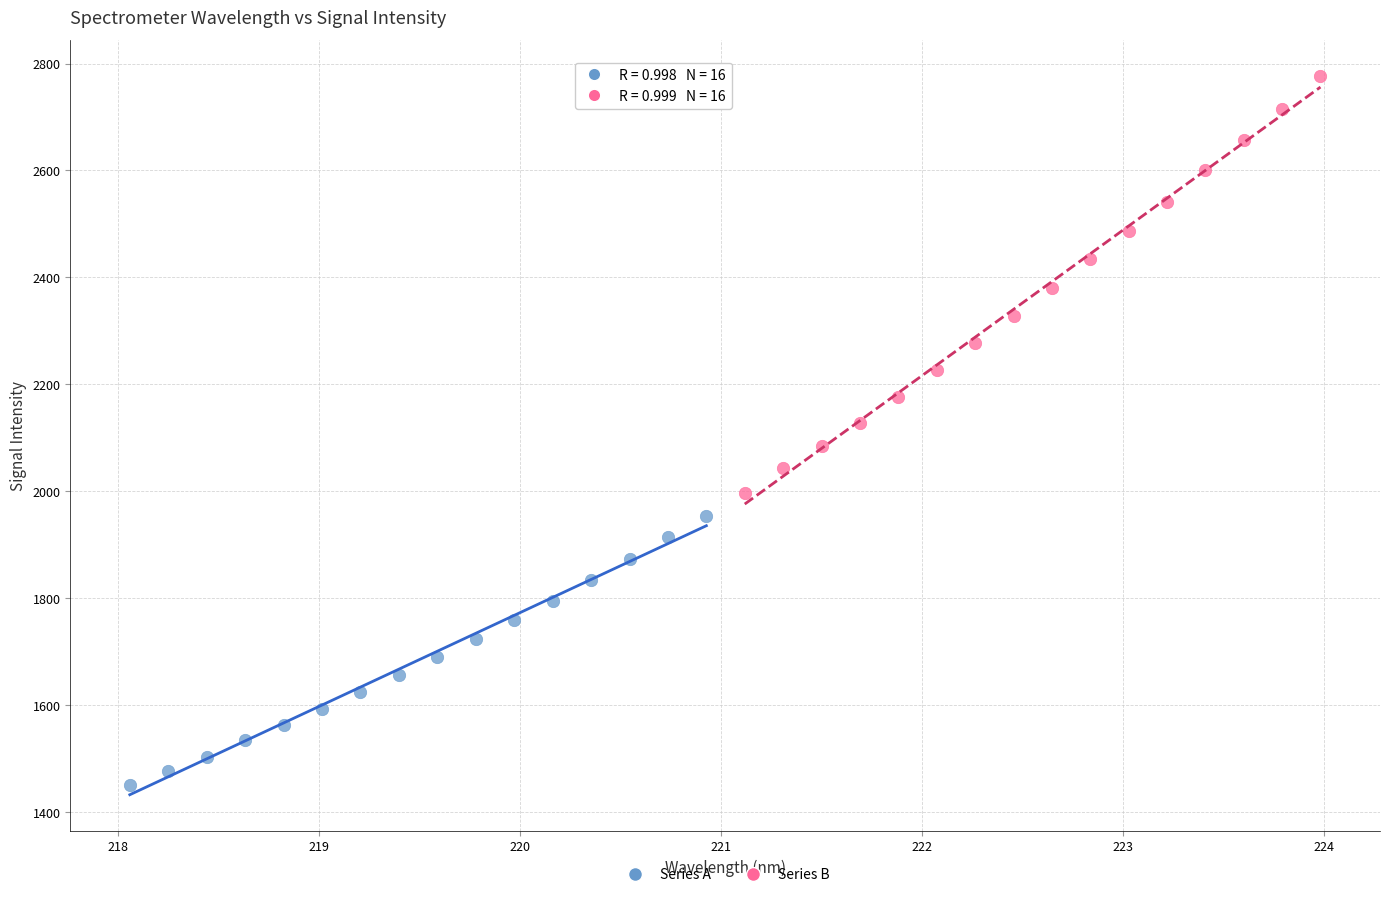

Which series contains the highest Y value?

Series B